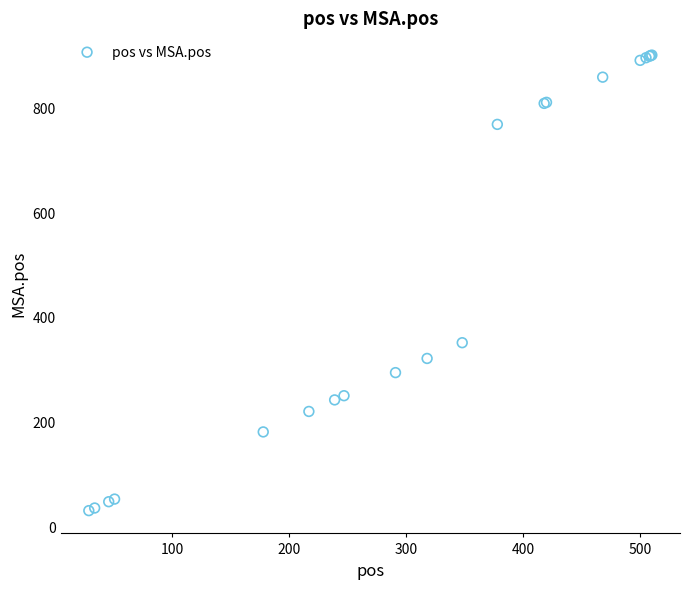

What Y value in the scatter plot is closest to 465?

351